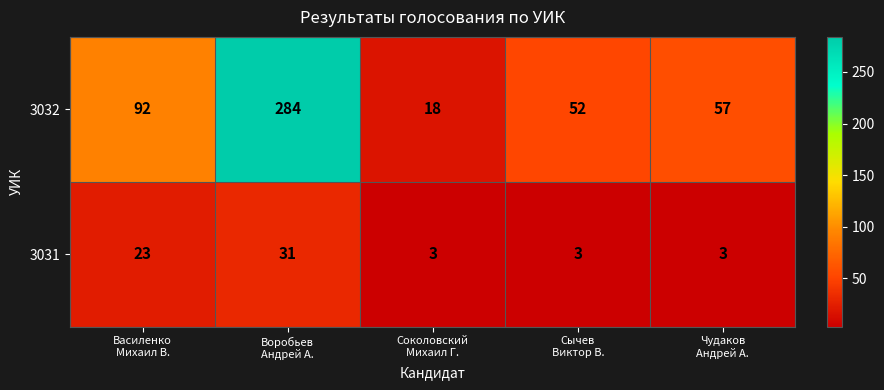

What is the sum of all 3032 values?

503